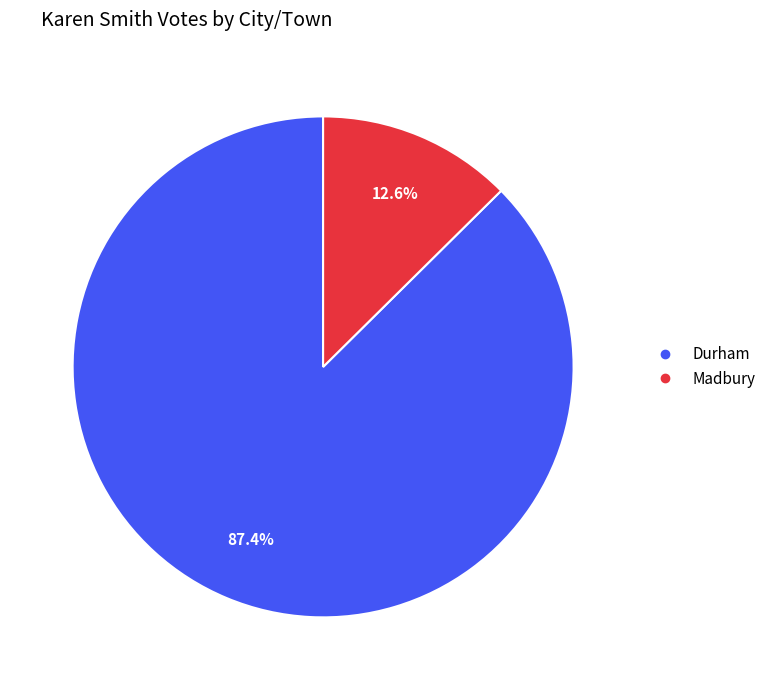

Count the number of slices in the pie.

2